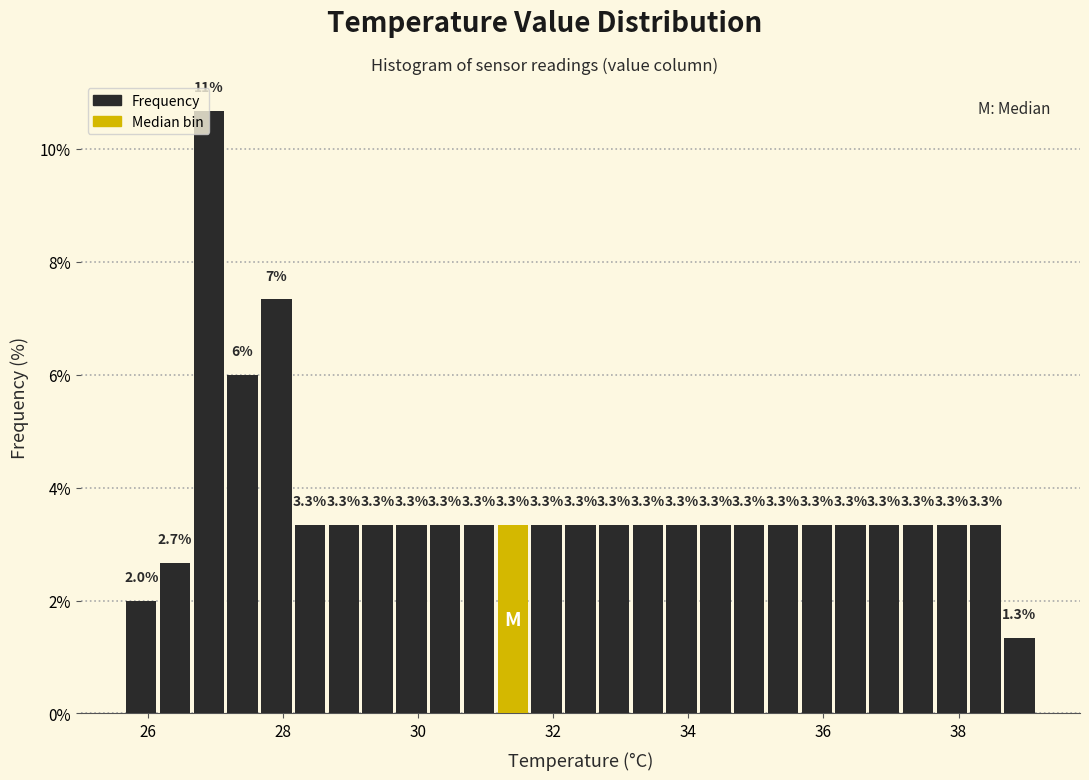

Around what value on the x-axis is the tallest bar? Give the approximate position of its centre, as read against the axis.

27.0